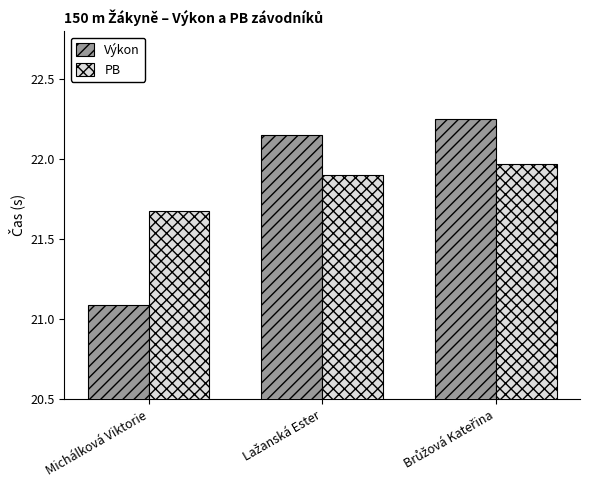

At how many categories does at least one series exceed 21?

3